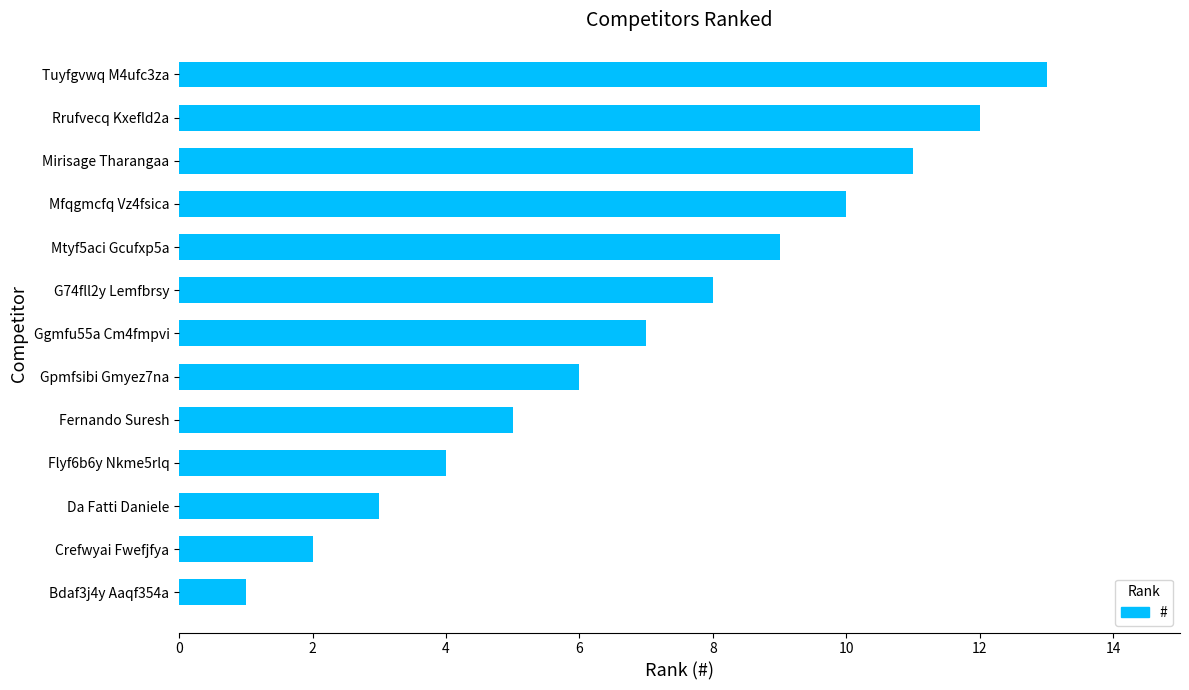

How many categories are shown in the chart?

13